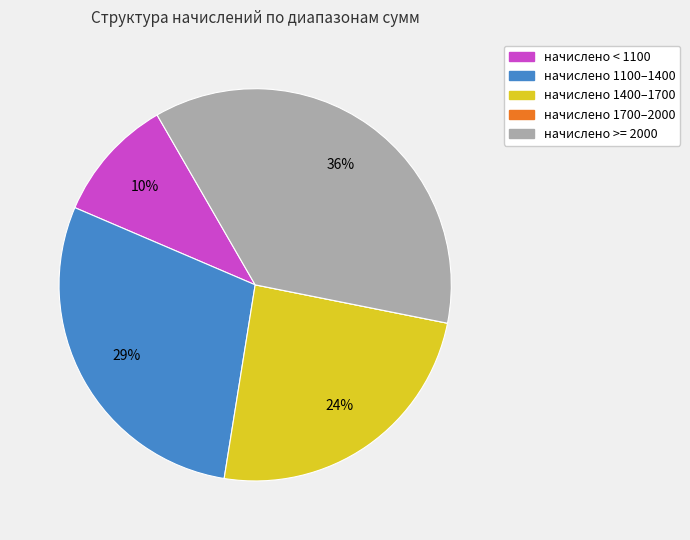

Between начислено 1100–1400 and начислено 1400–1700, which is larger?

начислено 1100–1400